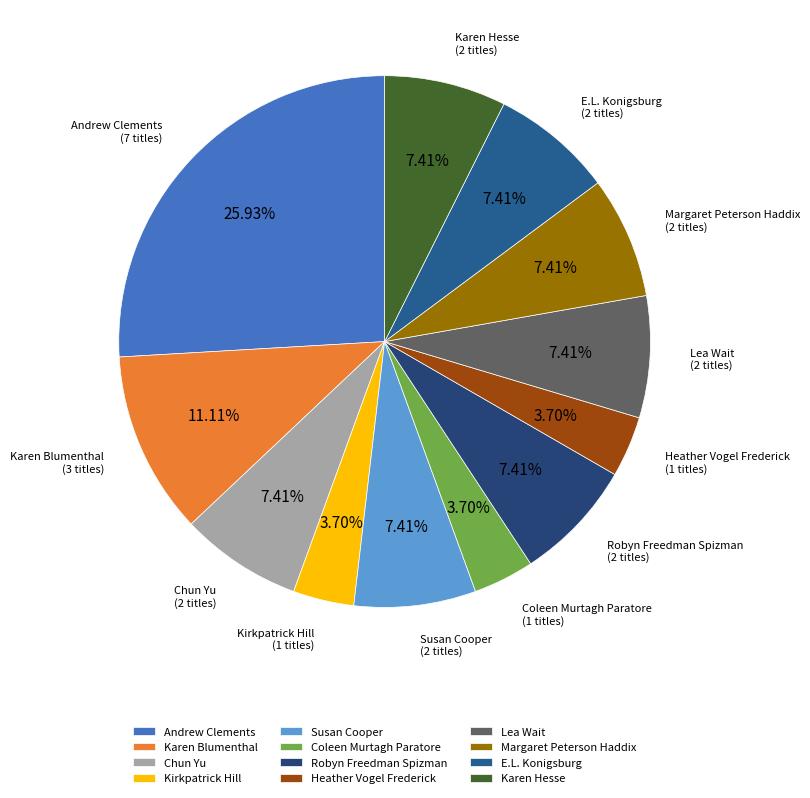

Does E.L. Konigsburg represent more than half of the total?

No